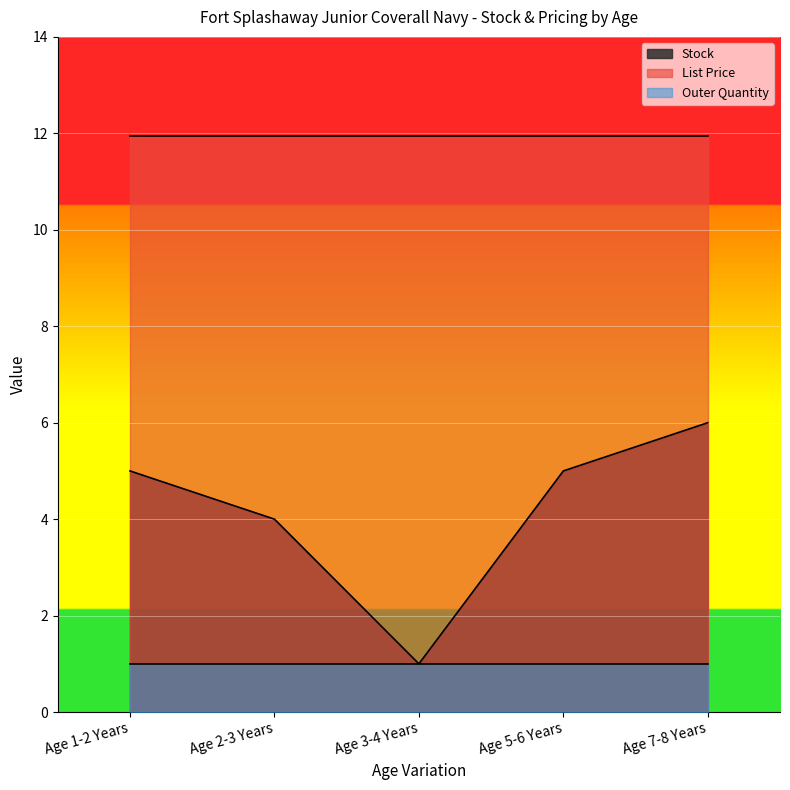

What are all the series names shown in the legend?

Stock, List Price, Outer Quantity